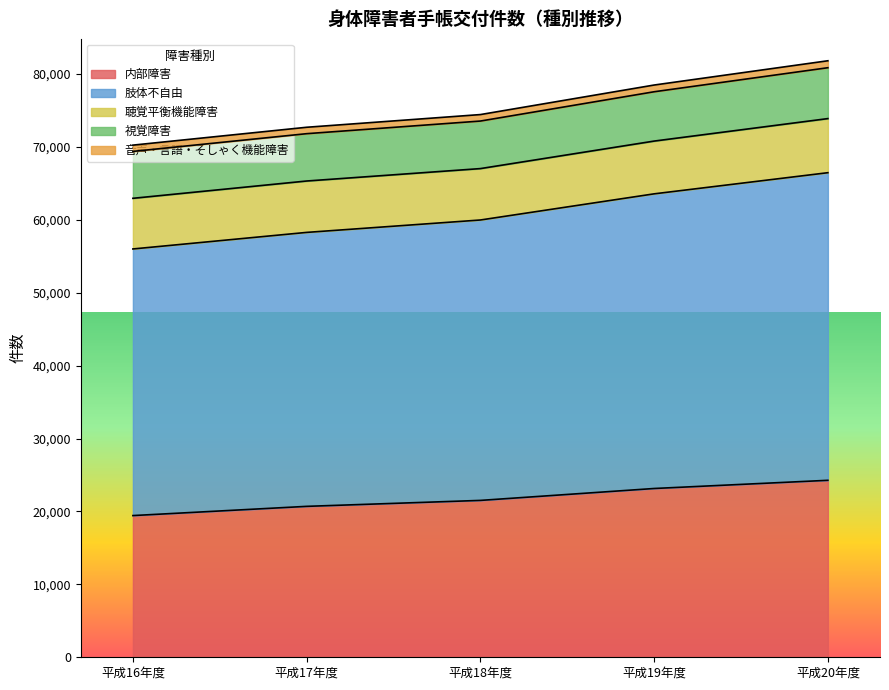

What is the minimum value for 内部障害?

19434